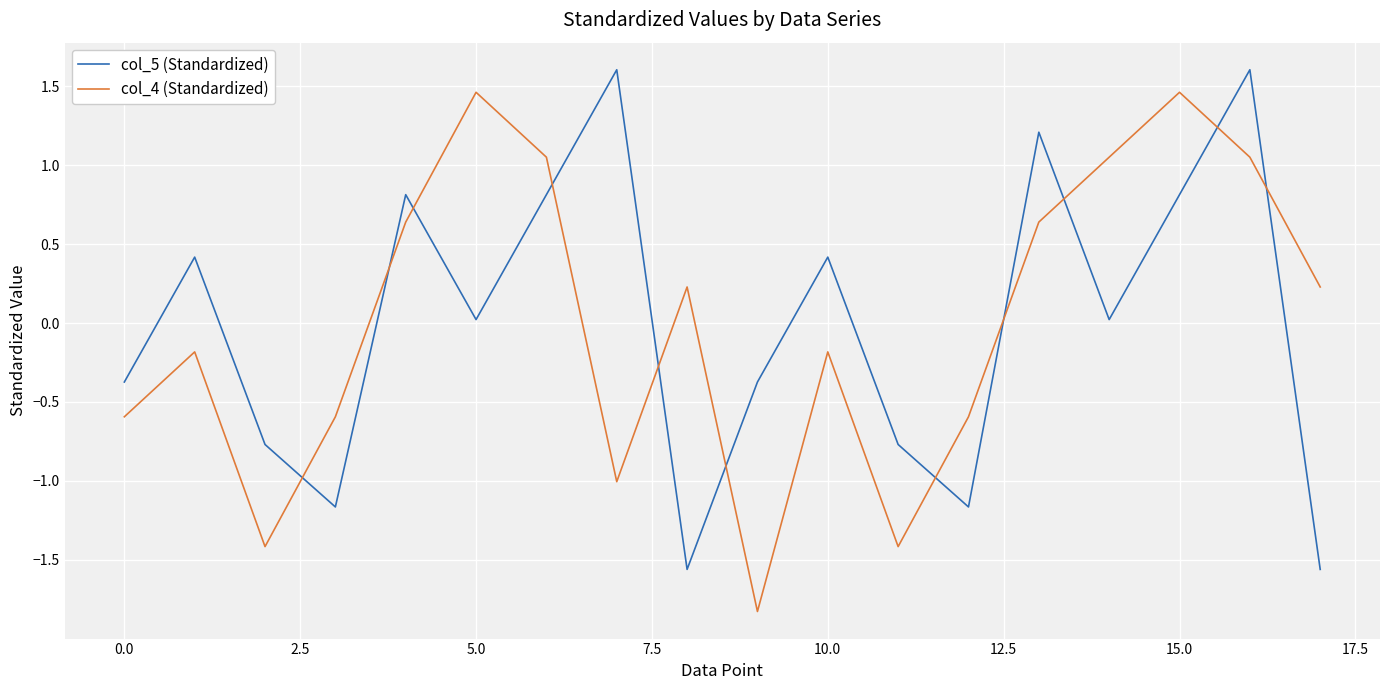

What is the highest value of the col_5 (Standardized) series?

1.6